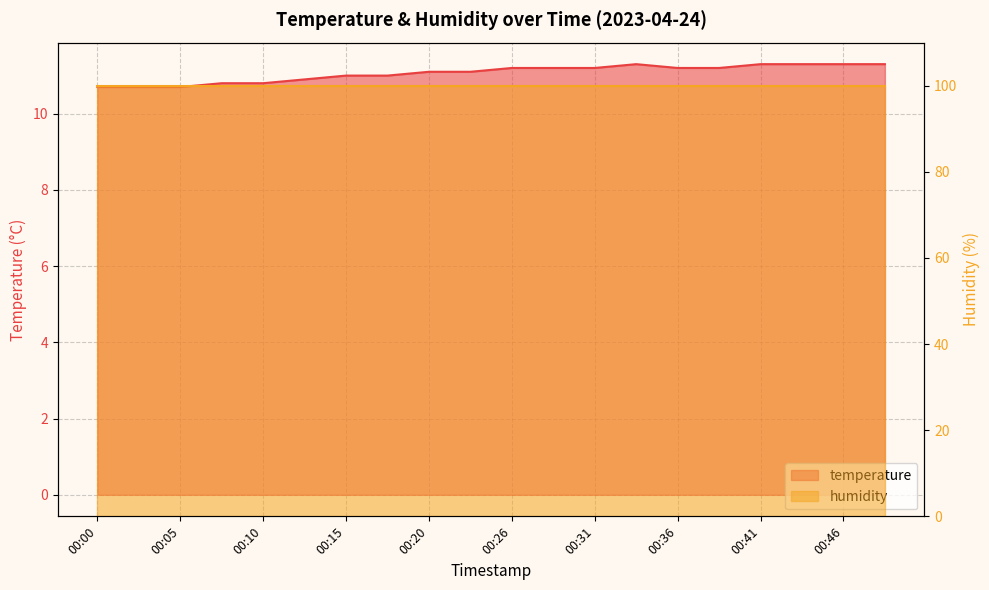

The value at 00:43 is 17.1. True or false?

False